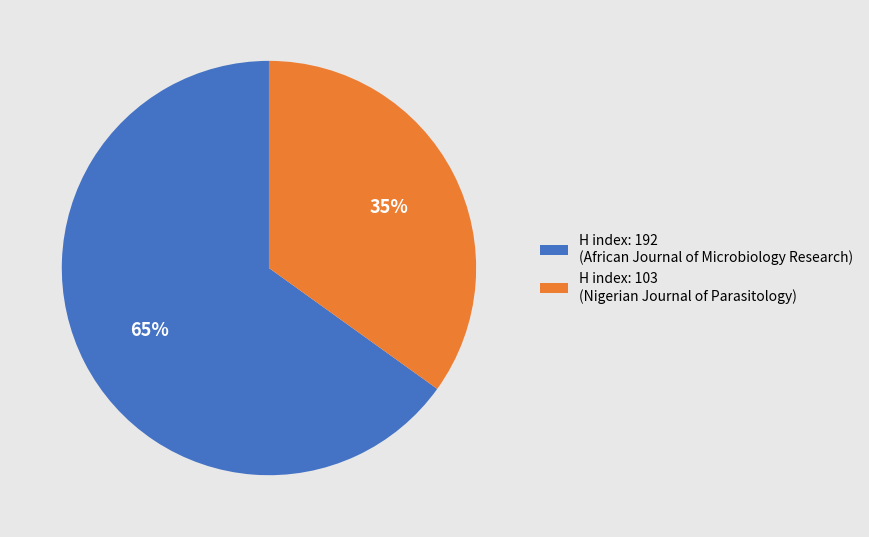

Do H index: 103 (Nigerian Journal of Parasitology) and H index: 192 (African Journal of Microbiology Research) together represent more than half of the pie?

Yes